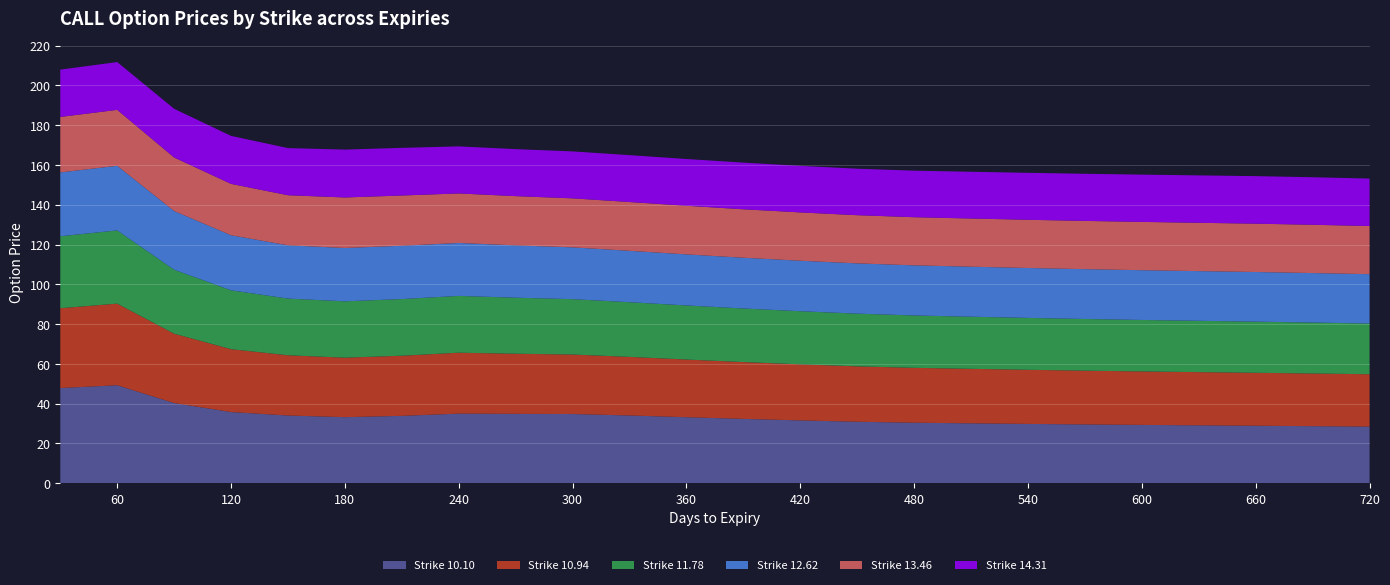

Reading left to right, what are all the values shown in this chart?

Strike 10.10: 30=47.9	60=49.3	90=40.3	120=35.8	150=34.1	180=33.2	210=33.9	240=35.0	270=34.9	300=34.8	330=34.1	360=33.2	390=32.4	420=31.6	450=30.9	480=30.4	510=30.1	540=29.8	570=29.6	600=29.3	630=29.1	660=28.9	690=28.7	720=28.5
Strike 10.94: 30=40.1	60=41.0	90=34.9	120=31.6	150=30.3	180=29.9	210=30.2	240=30.6	270=30.2	300=29.9	330=29.4	360=29.0	390=28.6	420=28.2	450=27.9	480=27.6	510=27.4	540=27.2	570=27.0	600=26.9	630=26.7	660=26.6	690=26.5	720=26.3
Strike 11.78: 30=36.2	60=36.8	90=32.2	120=29.6	150=28.5	180=28.3	210=28.5	240=28.6	270=28.2	300=27.8	330=27.5	360=27.2	390=26.9	420=26.7	450=26.5	480=26.3	510=26.2	540=26.1	570=26.0	600=25.9	630=25.8	660=25.7	690=25.6	720=25.5
Strike 12.62: 30=32.1	60=32.5	90=29.5	120=27.7	150=26.8	180=26.8	210=26.8	240=26.6	270=26.3	300=26.0	330=25.8	360=25.7	390=25.5	420=25.4	450=25.3	480=25.2	510=25.1	540=25.1	570=25.1	600=25.0	630=25.0	660=24.9	690=24.9	720=24.8
Strike 13.46: 30=27.9	60=28.1	90=26.9	120=25.8	150=25.2	180=25.4	210=25.2	240=24.9	270=24.8	300=24.6	330=24.5	360=24.4	390=24.4	420=24.3	450=24.2	480=24.2	510=24.2	540=24.2	570=24.3	600=24.3	630=24.3	660=24.3	690=24.3	720=24.2
Strike 14.31: 30=23.8	60=24.0	90=24.5	120=24.1	150=23.7	180=24.1	210=24.0	240=23.7	270=23.6	300=23.6	330=23.6	360=23.5	390=23.5	420=23.4	450=23.4	480=23.4	510=23.5	540=23.6	570=23.7	600=23.8	630=23.8	660=23.9	690=23.9	720=23.8